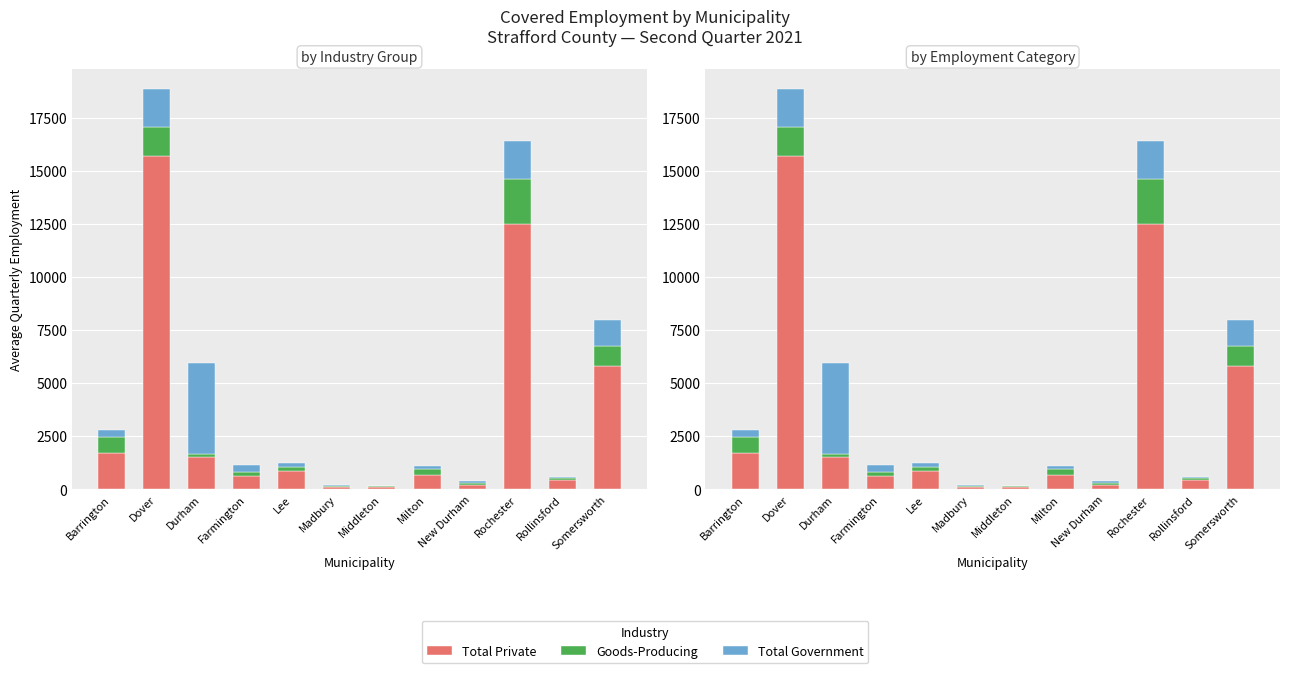

The value of Total Private at Barrington is 1693. True or false?

True